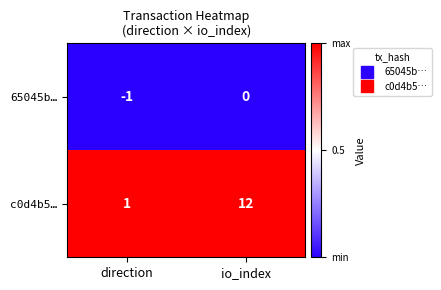

What is the greatest value displayed?

12